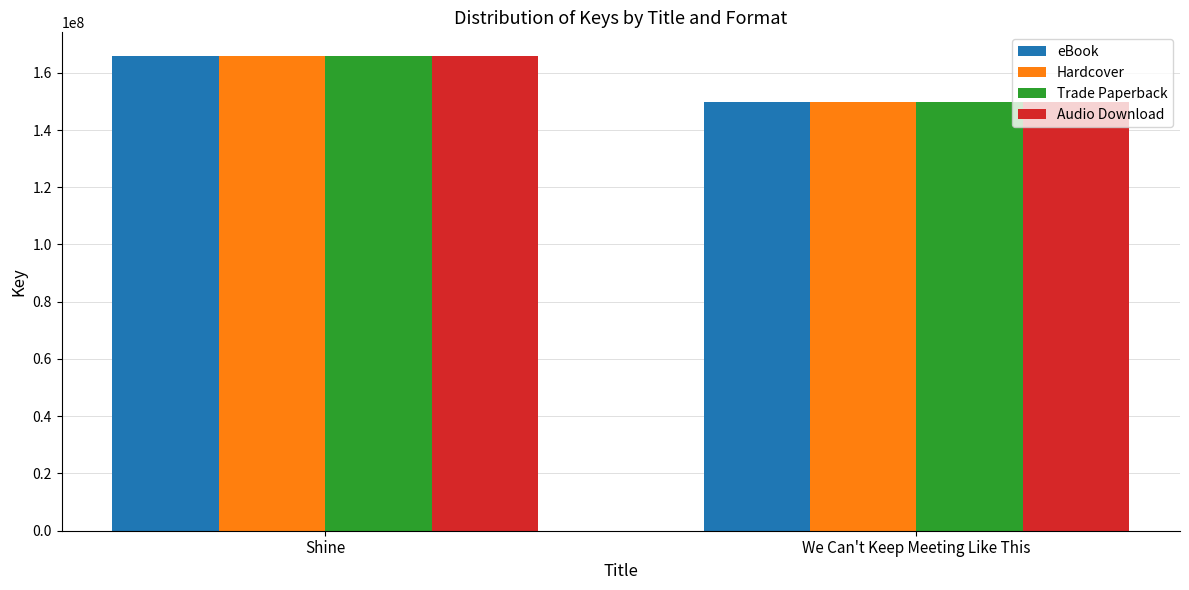

What is the average value of the Hardcover series?

157880397